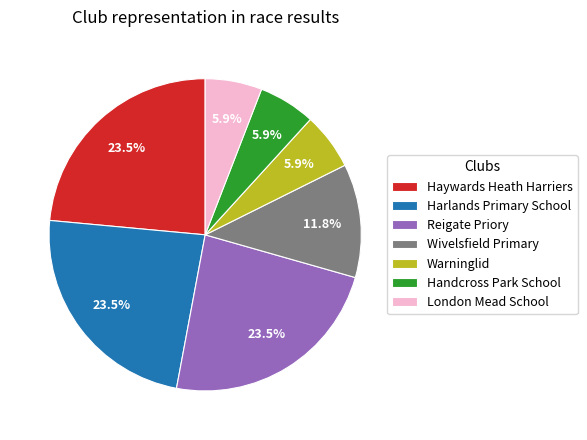

Between Handcross Park School and Harlands Primary School, which is larger?

Harlands Primary School